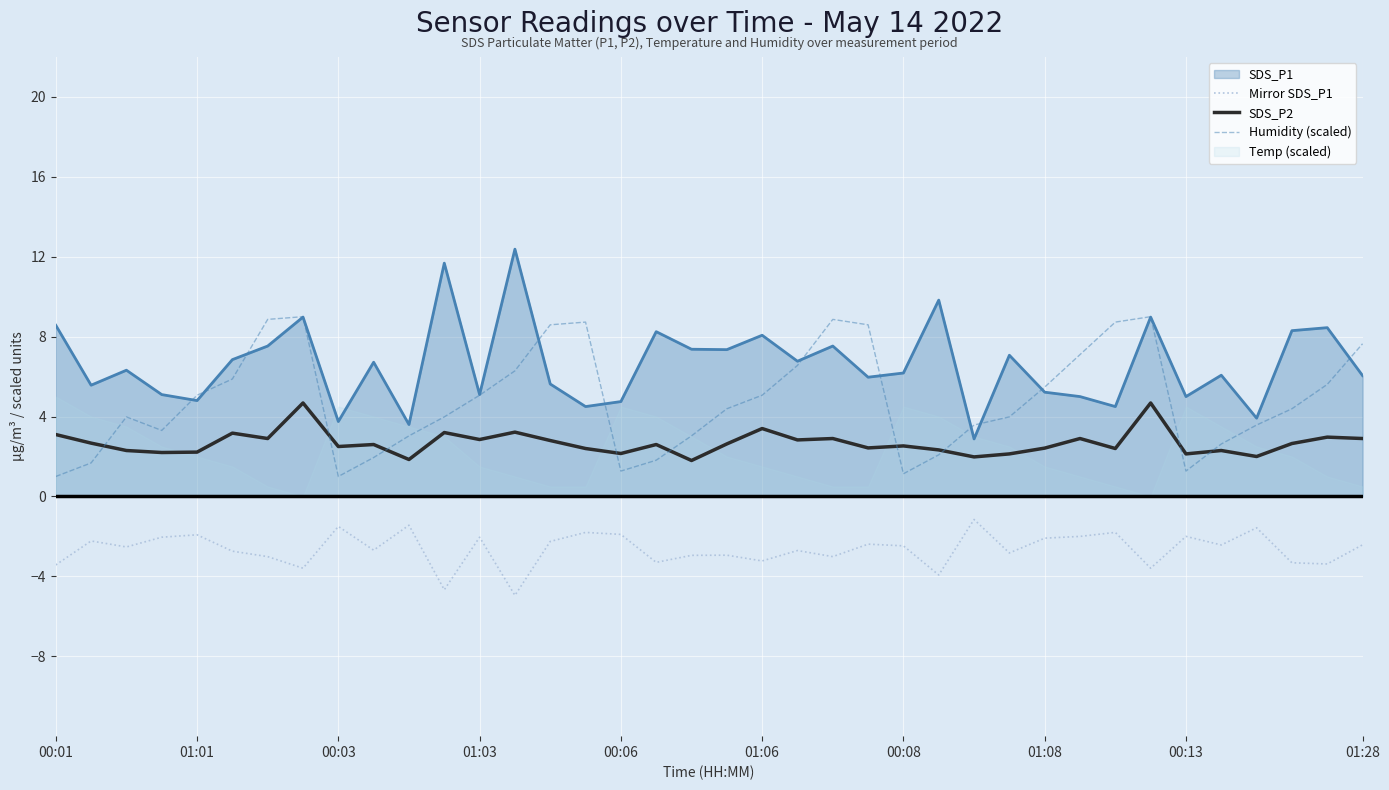

True or false: SDS_P2 and SDS_P1 cross at least once.

False